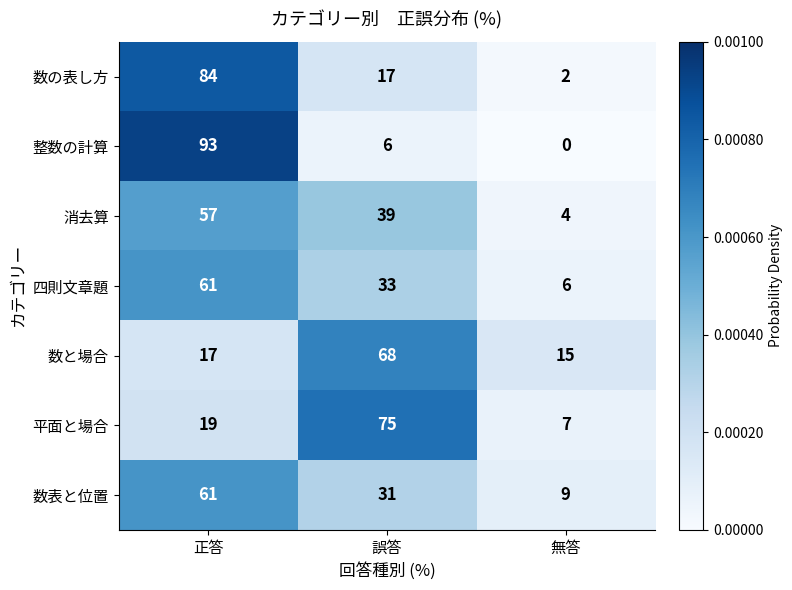

What is the difference between the maximum and minimum values in the 数の表し方 series?

82